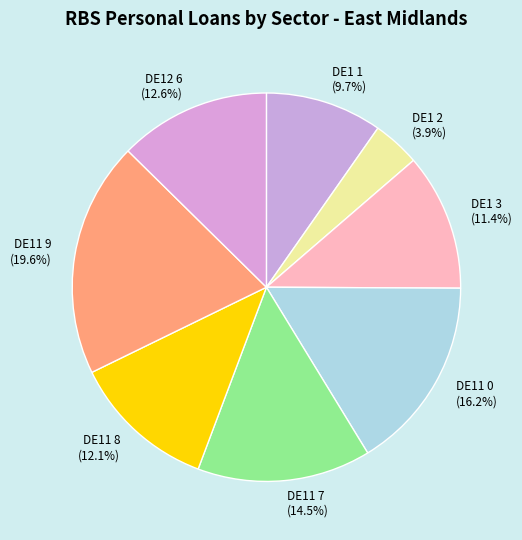

Rank the categories by value from highest to lowest.

DE11 9, DE11 0, DE11 7, DE12 6, DE11 8, DE1 3, DE1 1, DE1 2